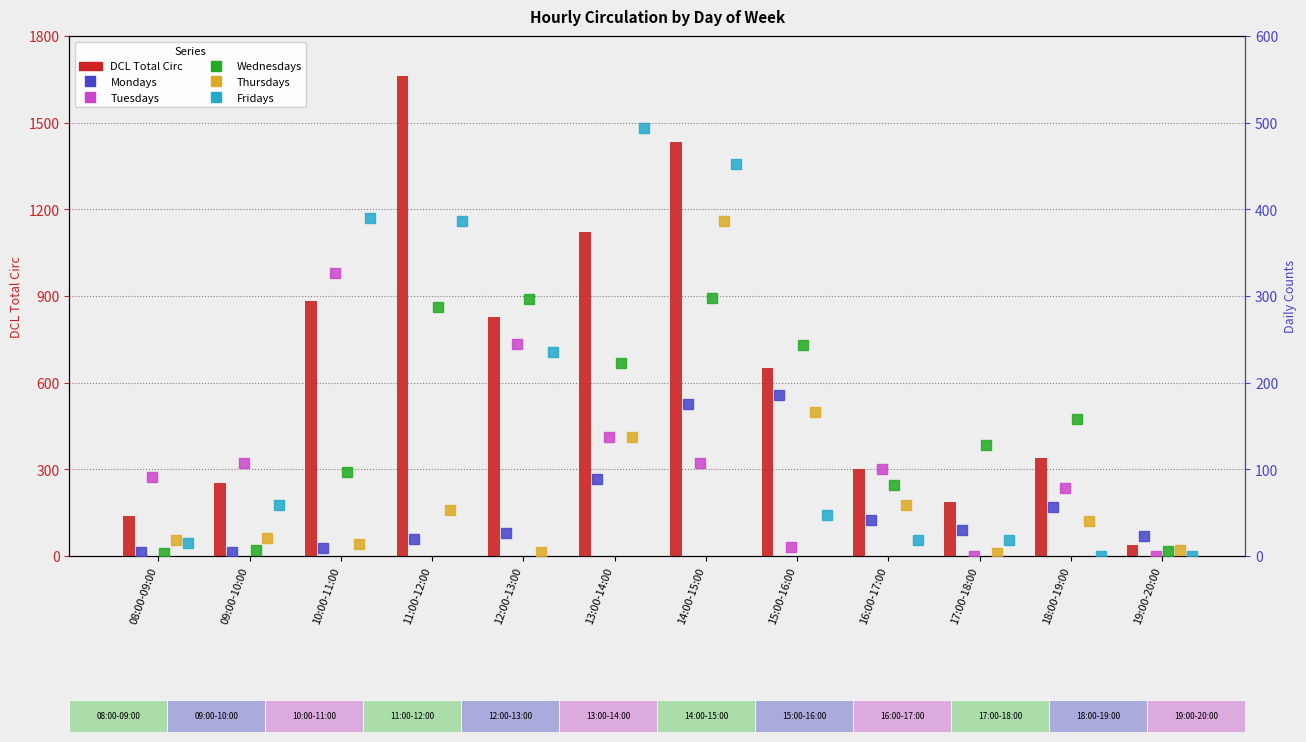

What is the average value of the DCL Total Circ series?

653